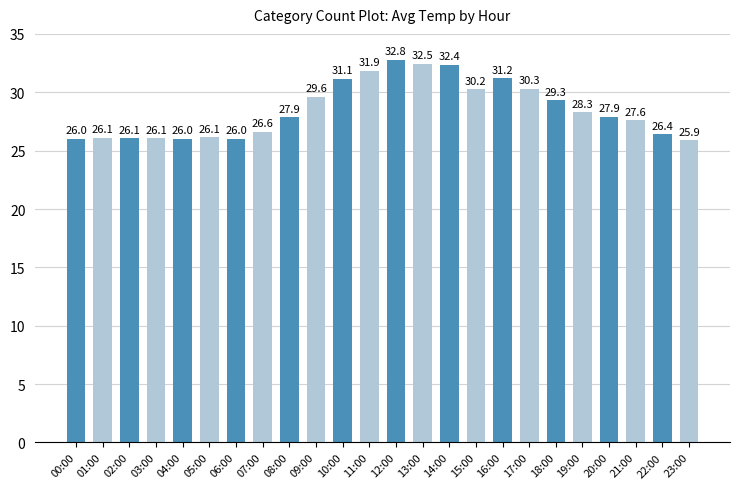

Between 06:00 and 03:00, which is larger?

03:00